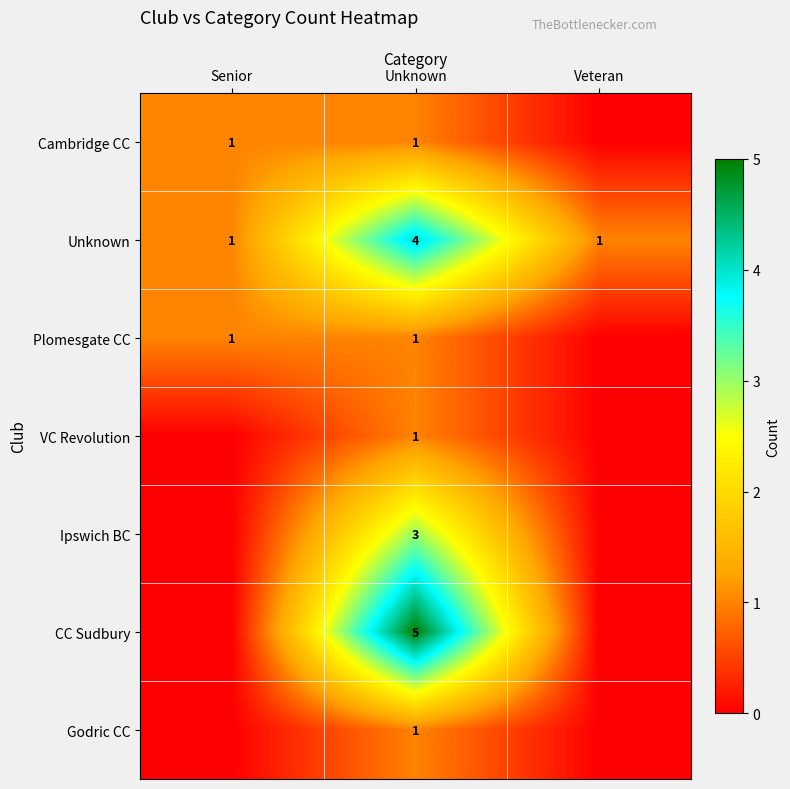

What is the spread (max minus min) of values at Unknown?

4